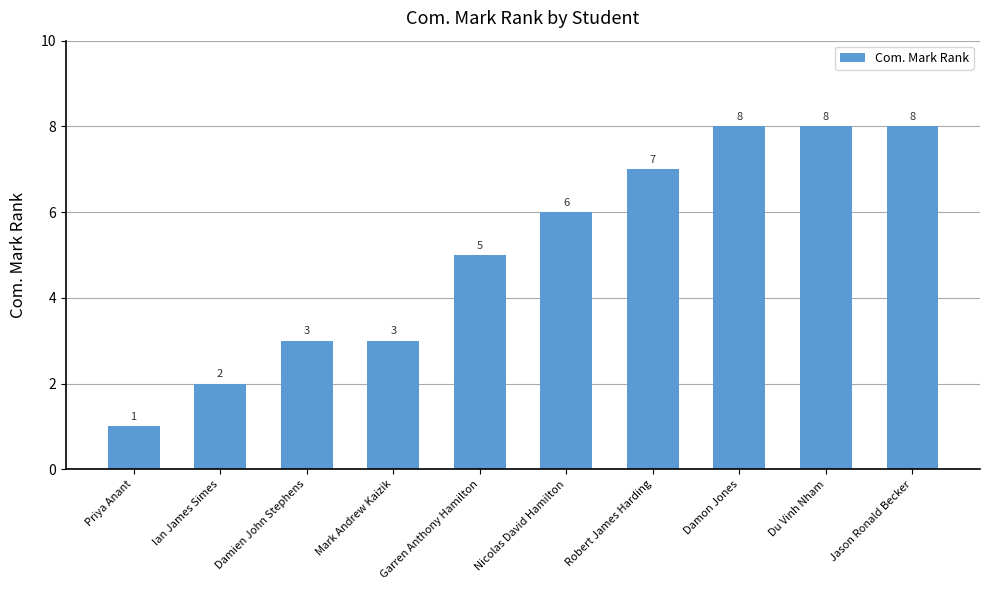

How many values are between 3 and 8?

8